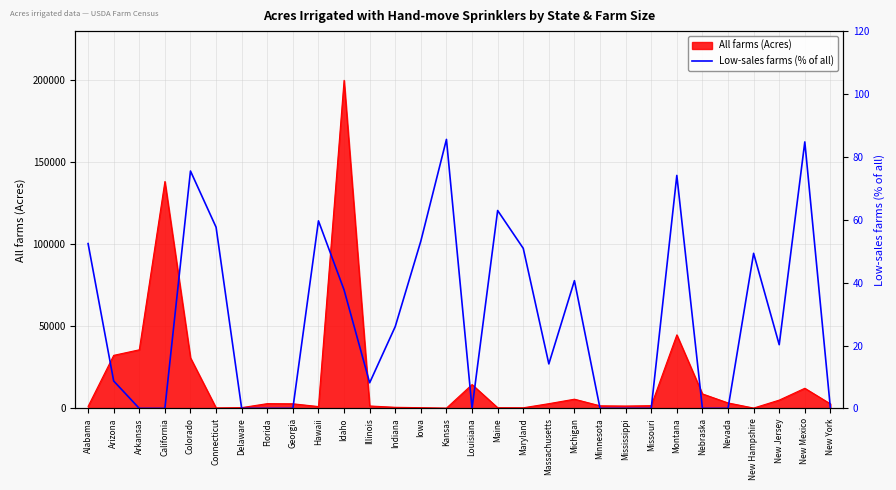

What is the label of the 30th point from the left?

New York